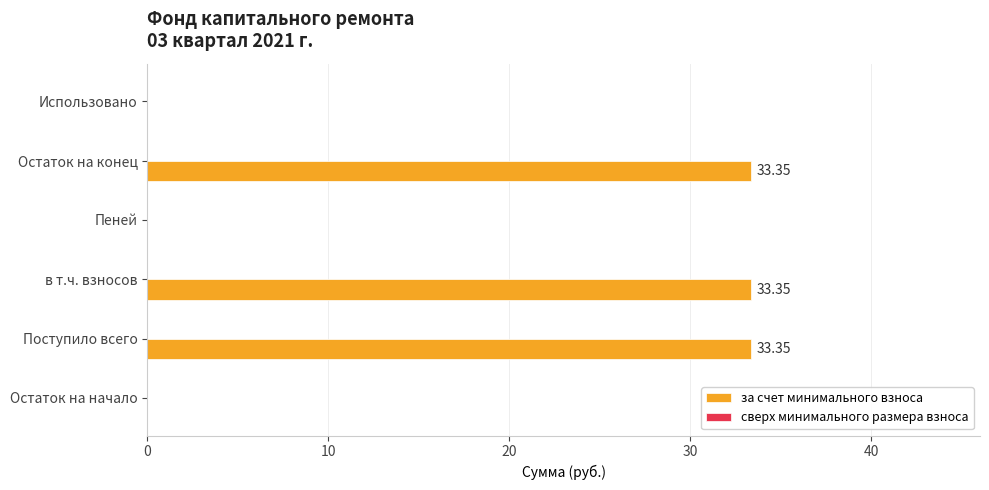

What is the sum of all values?

100.1